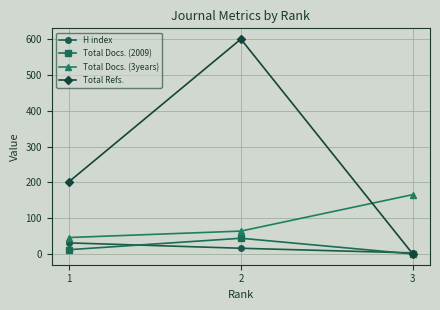

At which label does H index first exceed 16?

1